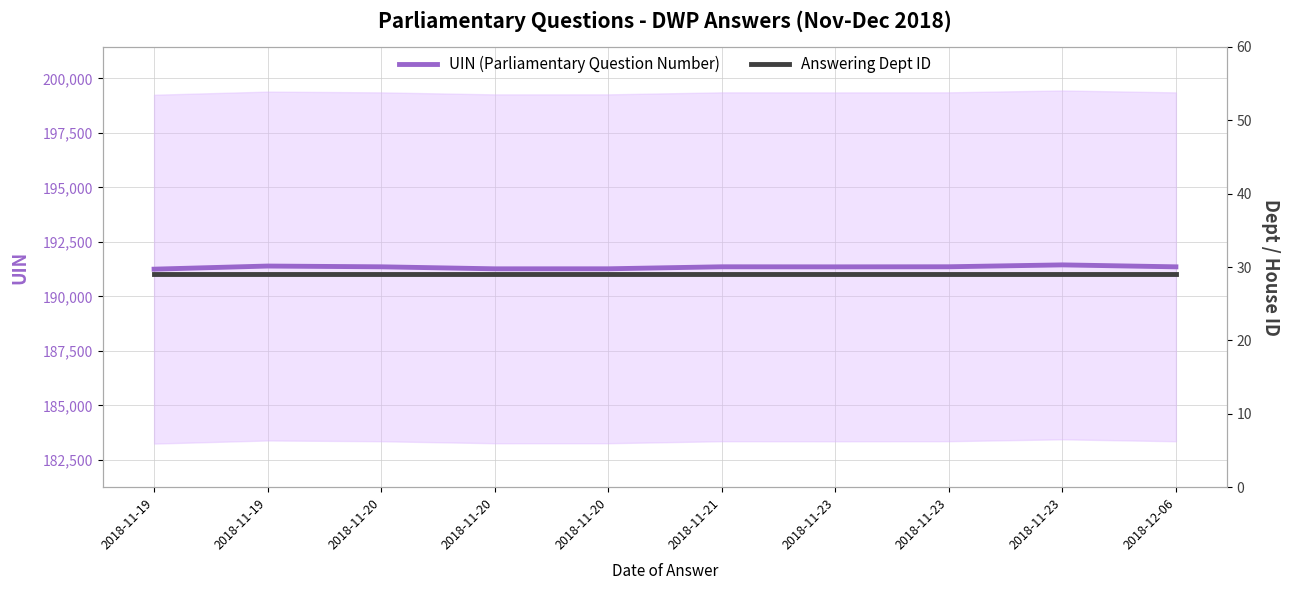

True or false: Answering Dept ID and UIN (Parliamentary Question Number) cross at least once.

False